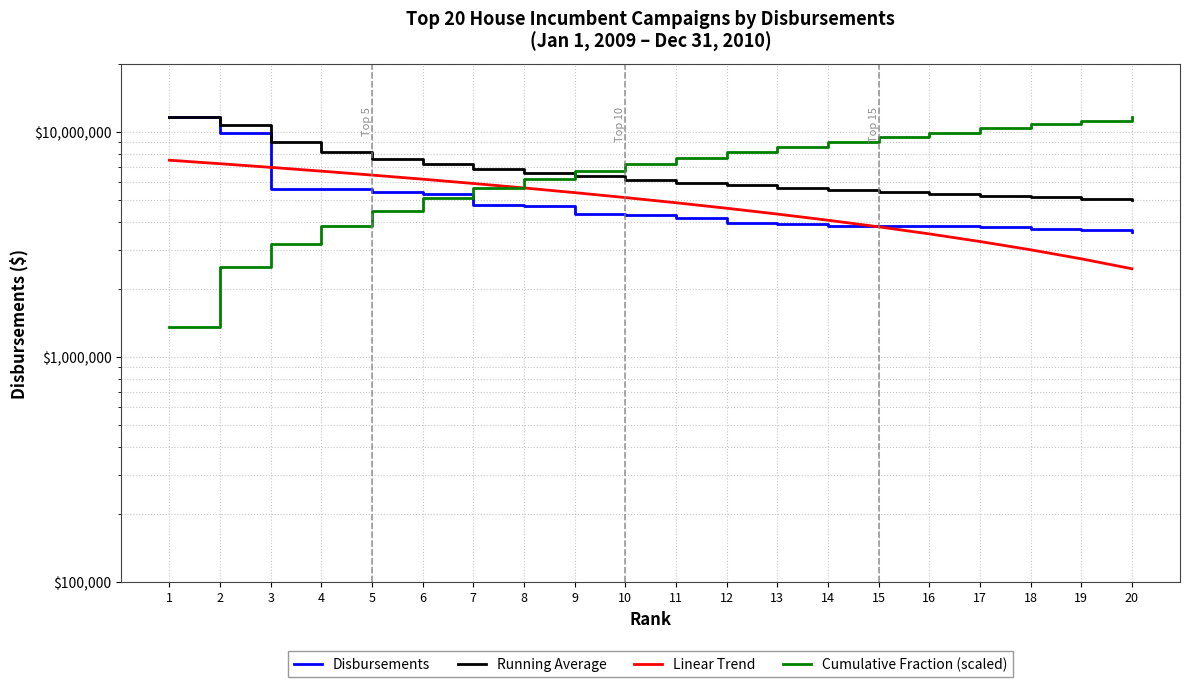

What is the sum of all Running Average values?

134535094.8